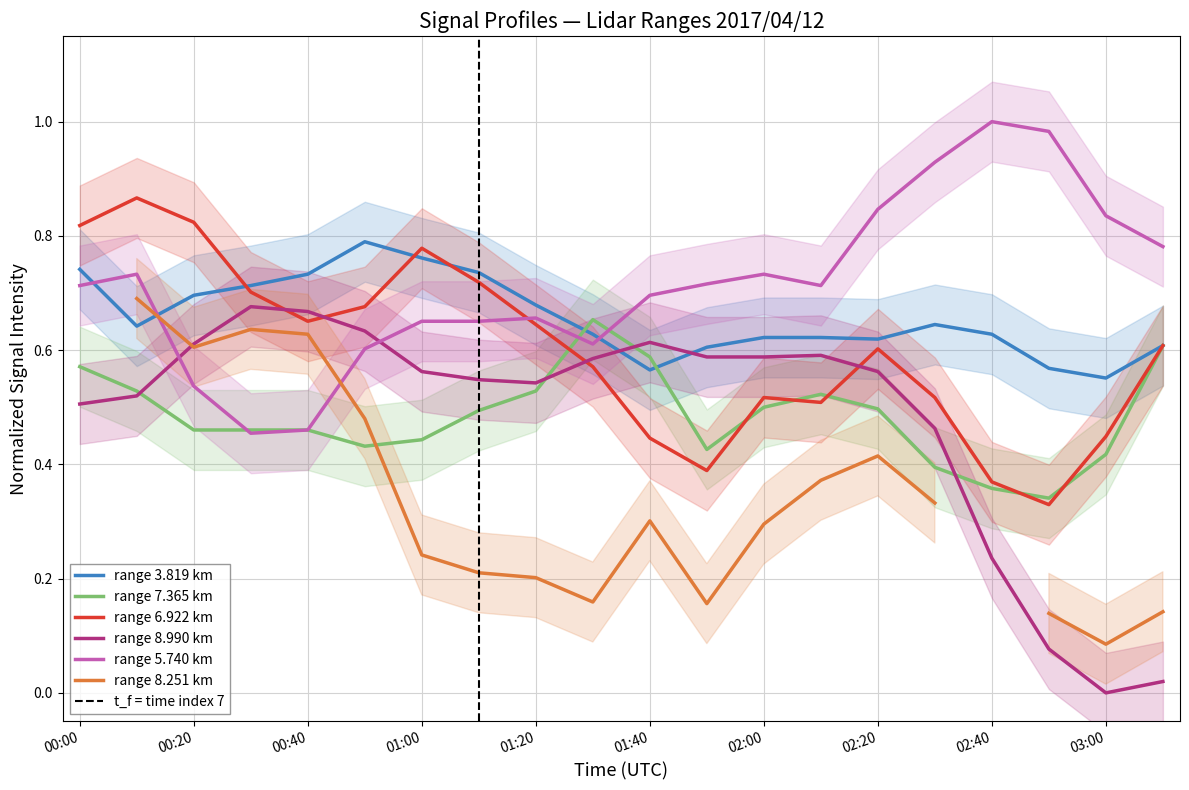

Is this an area chart (filled region under the line)?

No